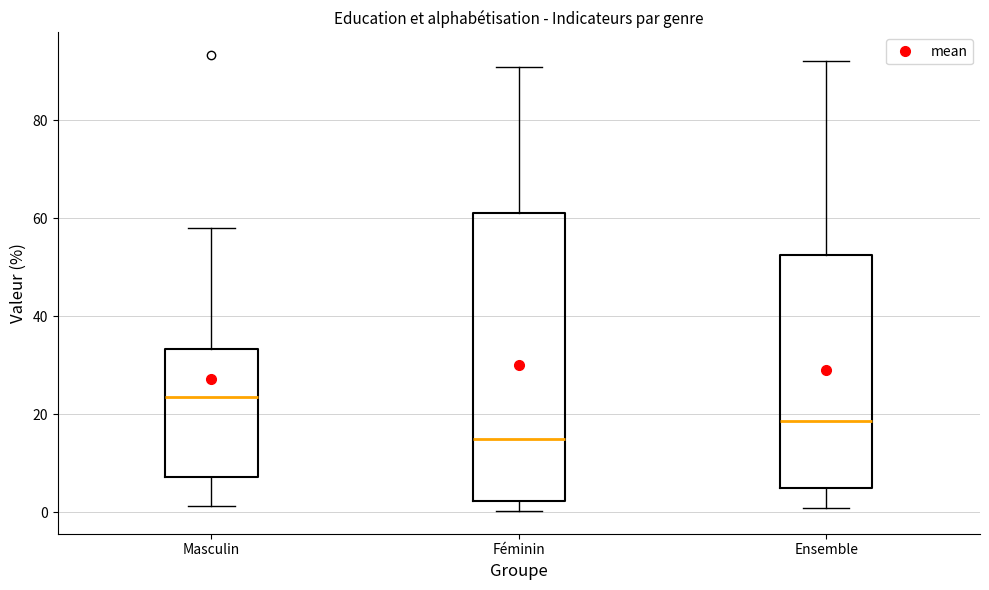

Which box is the tallest, from its lower edge to its upper edge?

Féminin